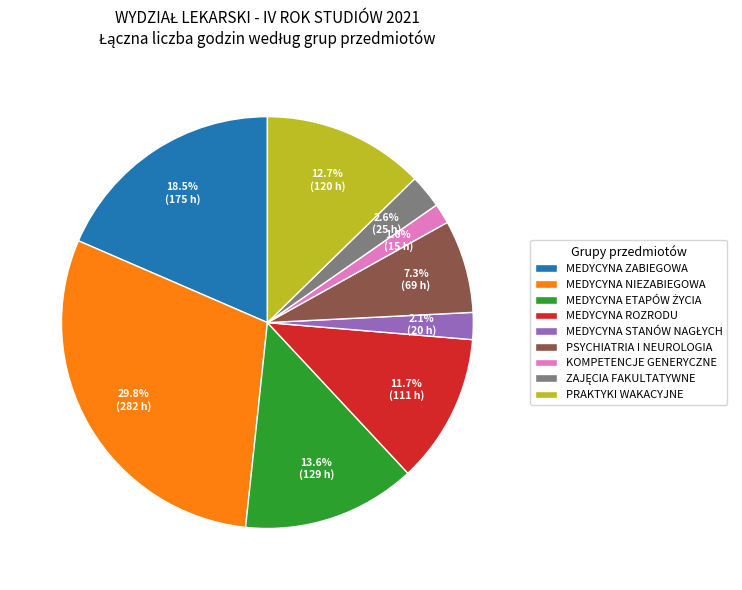

Approximately how many times larger is the value at MEDYCYNA ROZRODU compared to MEDYCYNA ZABIEGOWA?

0.6